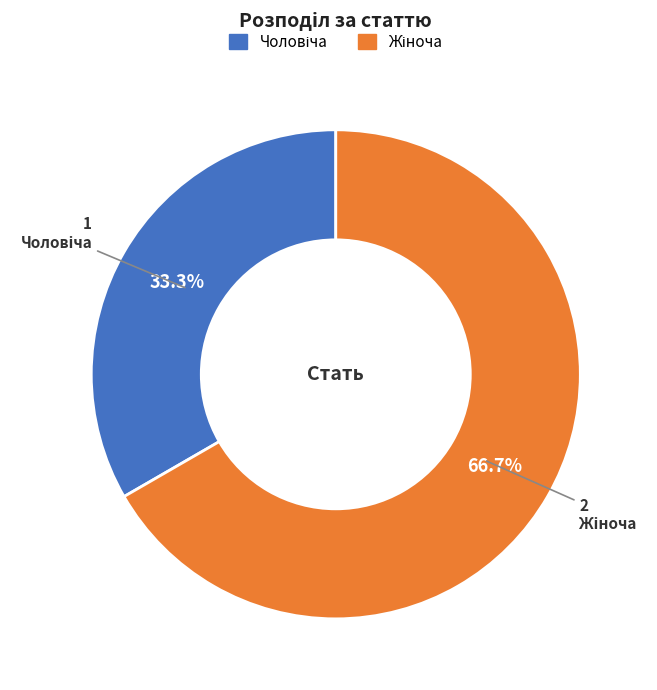

Which slice is the largest?

Жіноча